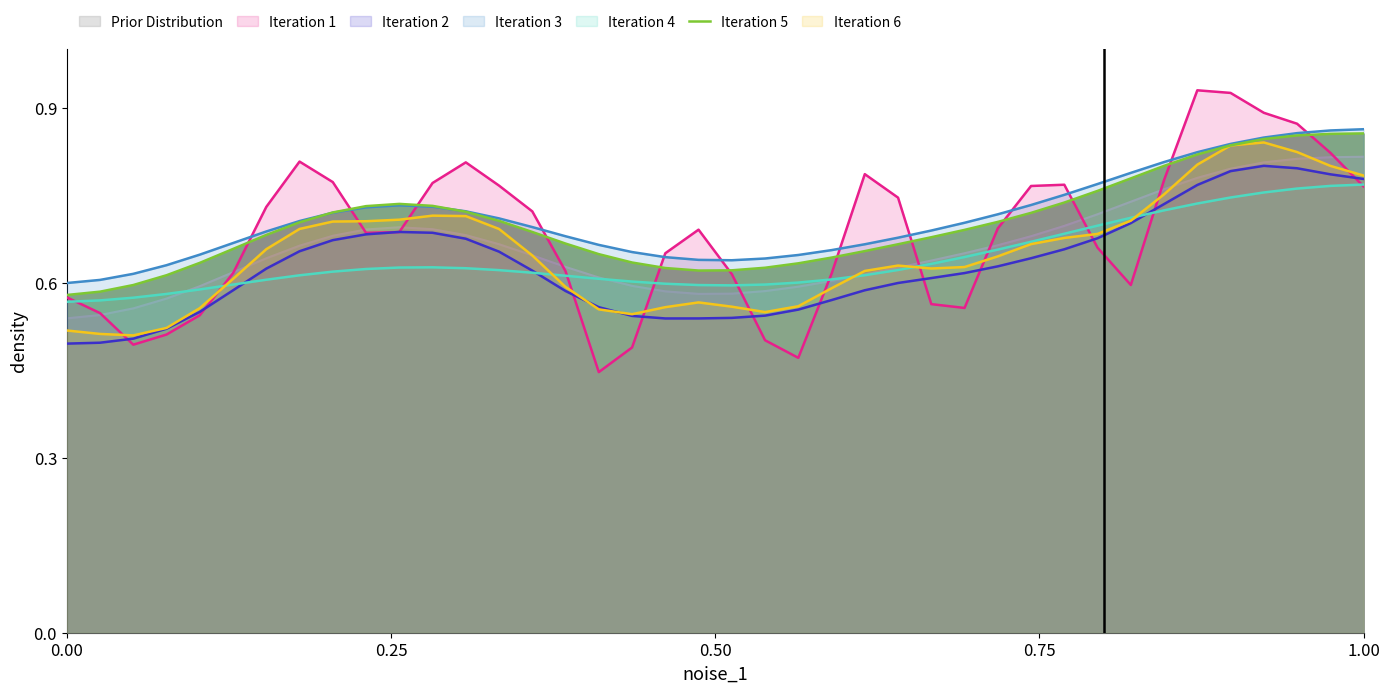

What is the value of the 37th point from the left?

0.8